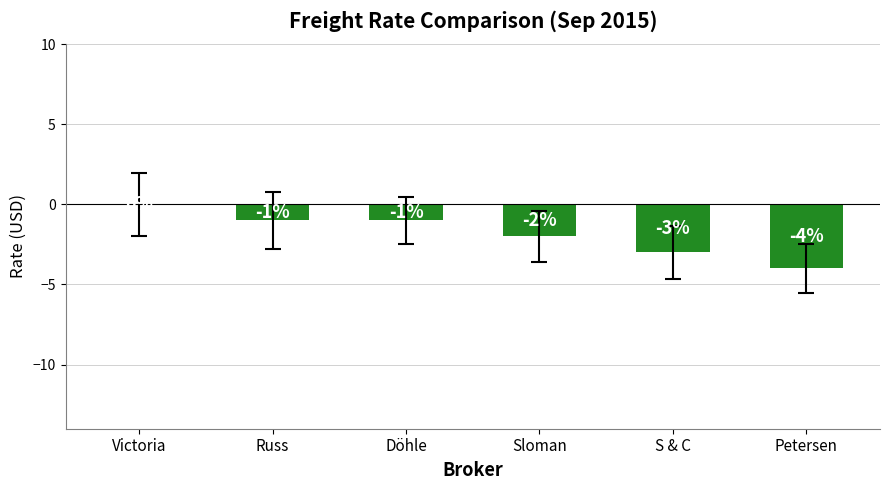

At which label does the data first exceed -1?

Victoria